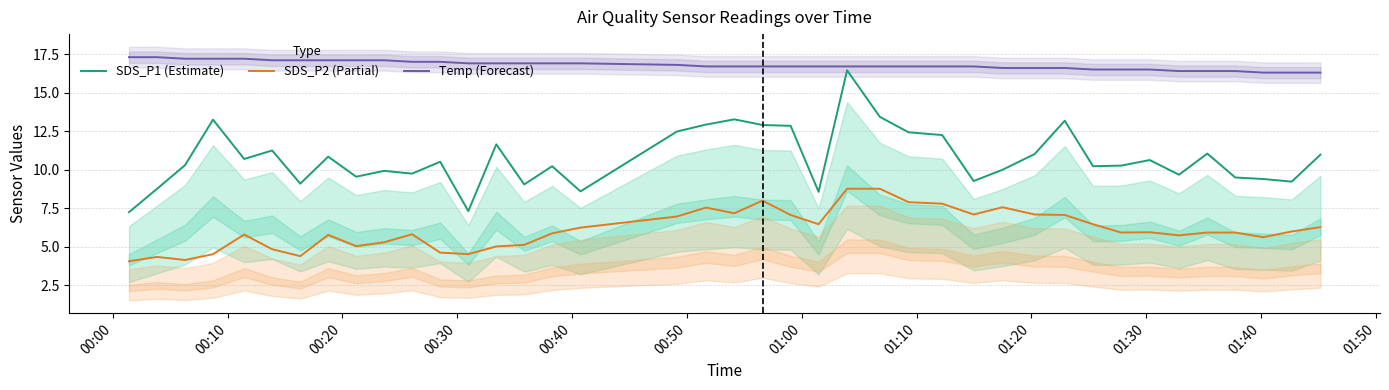

Count the number of data series in this chart.

3